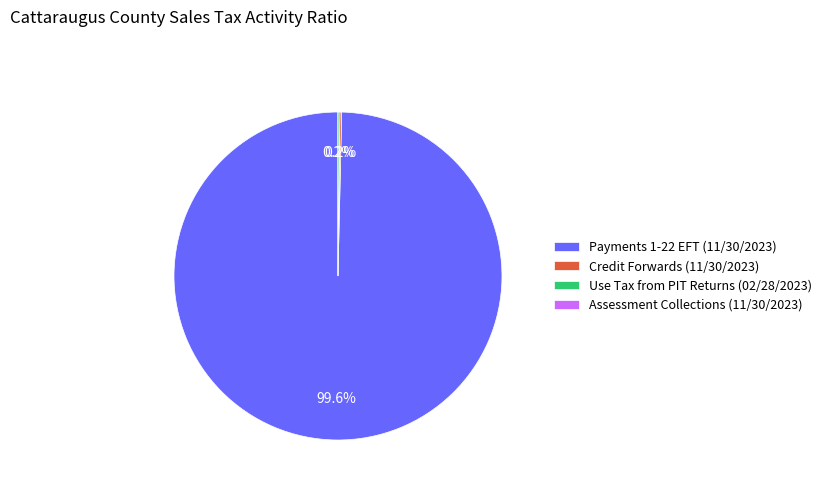

Does Payments 1-22 EFT (11/30/2023) represent more than half of the total?

Yes